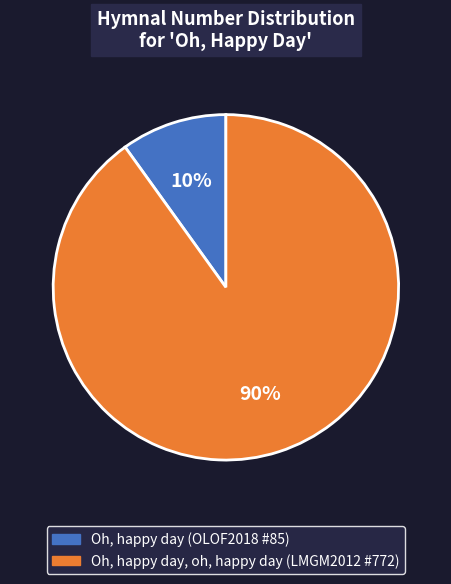

To the nearest percent, what percentage of the pie is Oh, happy day, oh, happy day (LMGM2012 #772)?

90%